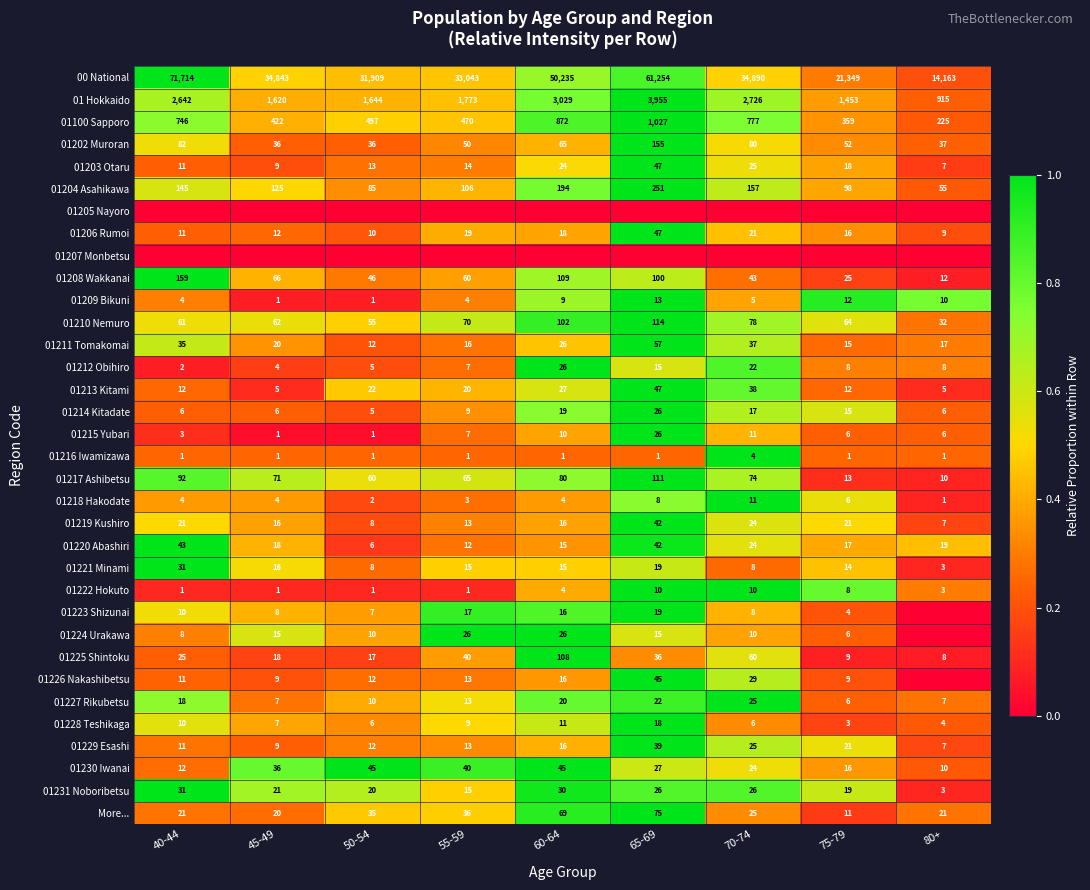

What is the difference between the maximum and second lowest values in the 01208 Wakkanai series?

134